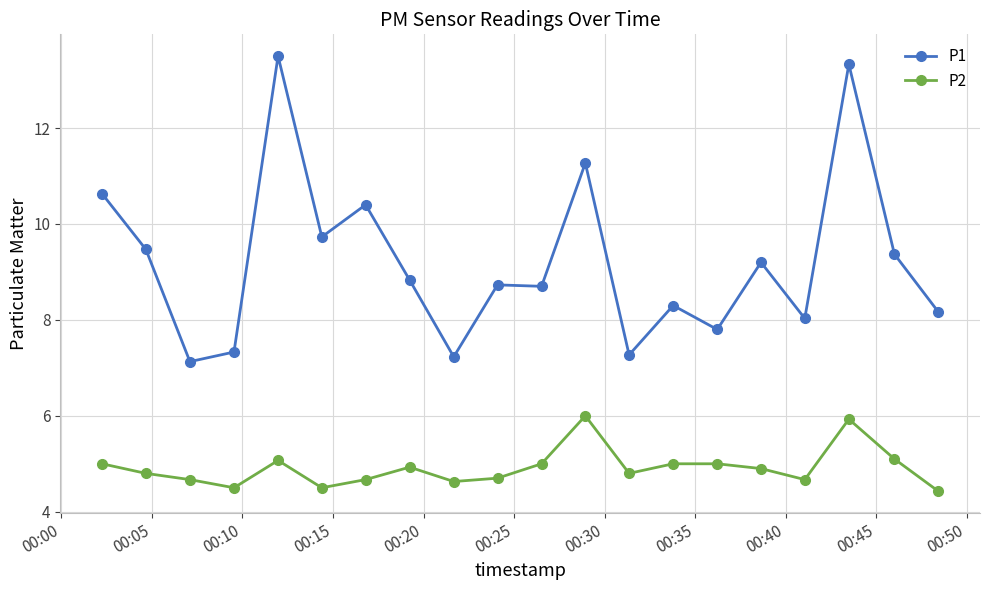

Rank the series by their maximum value, from highest to lowest.

P1, P2